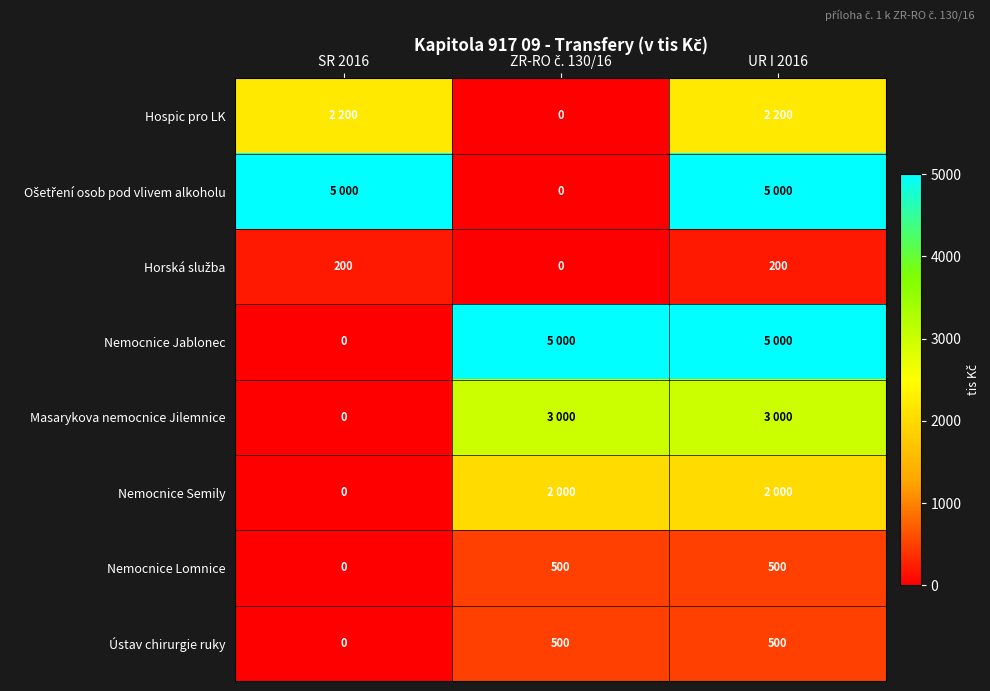

How many values in the Ústav chirurgie ruky series are below 500?

1